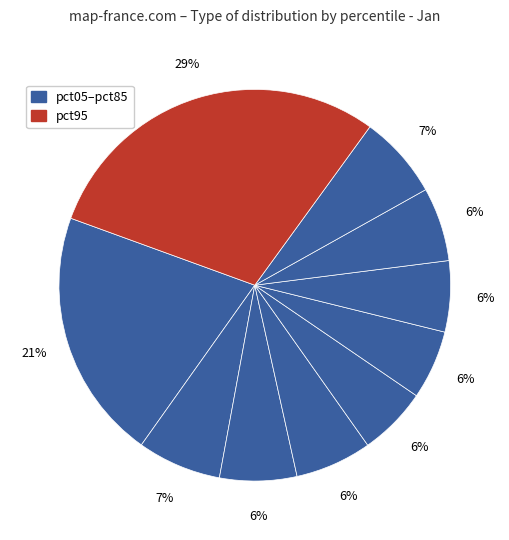

How many segments does this pie chart have?

10